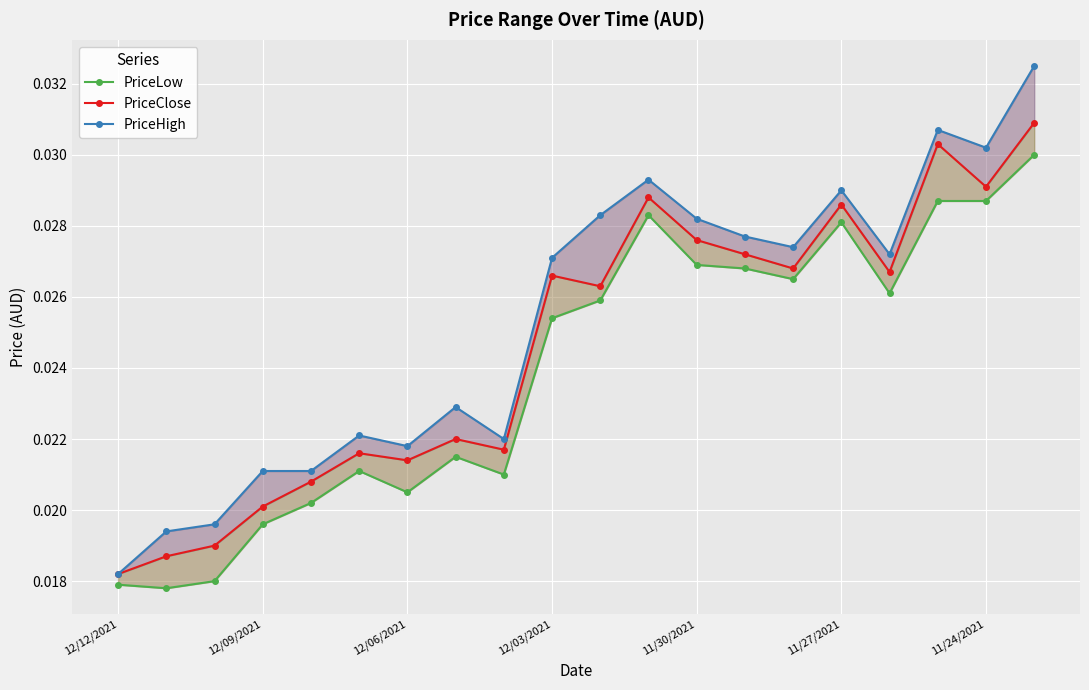

Rank the series by their average value, from highest to lowest.

PriceHigh, PriceClose, PriceLow